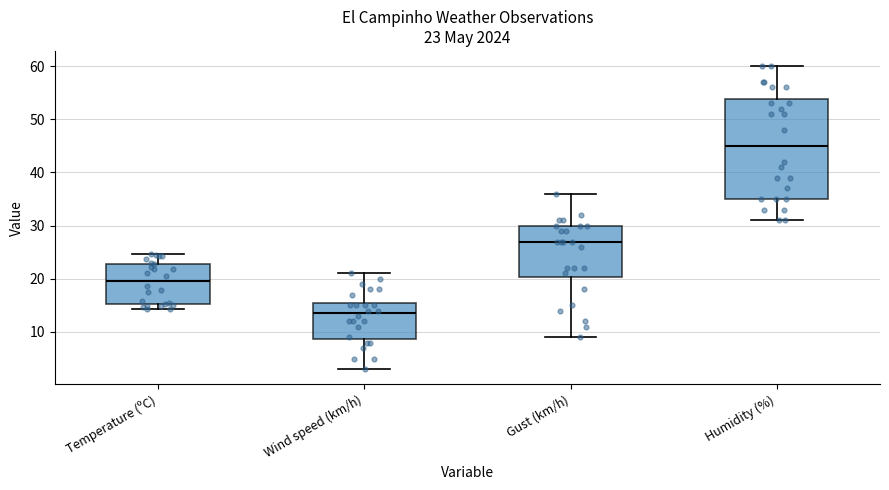

Comparing the boxes themselves (not the whiskers), which one is the tallest?

Humidity (%)